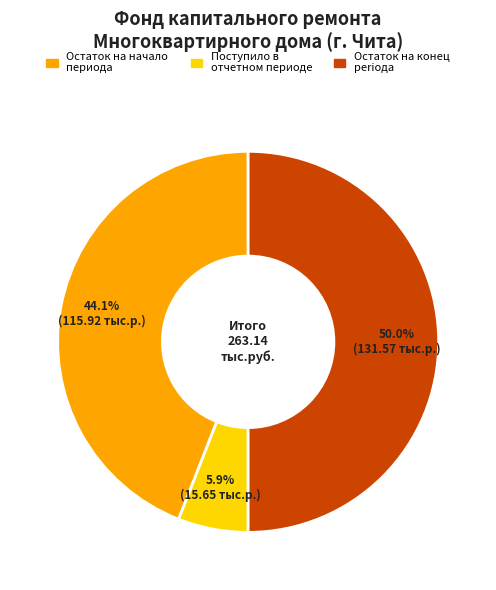

Does Поступило в отчетном периоде represent more than half of the total?

No